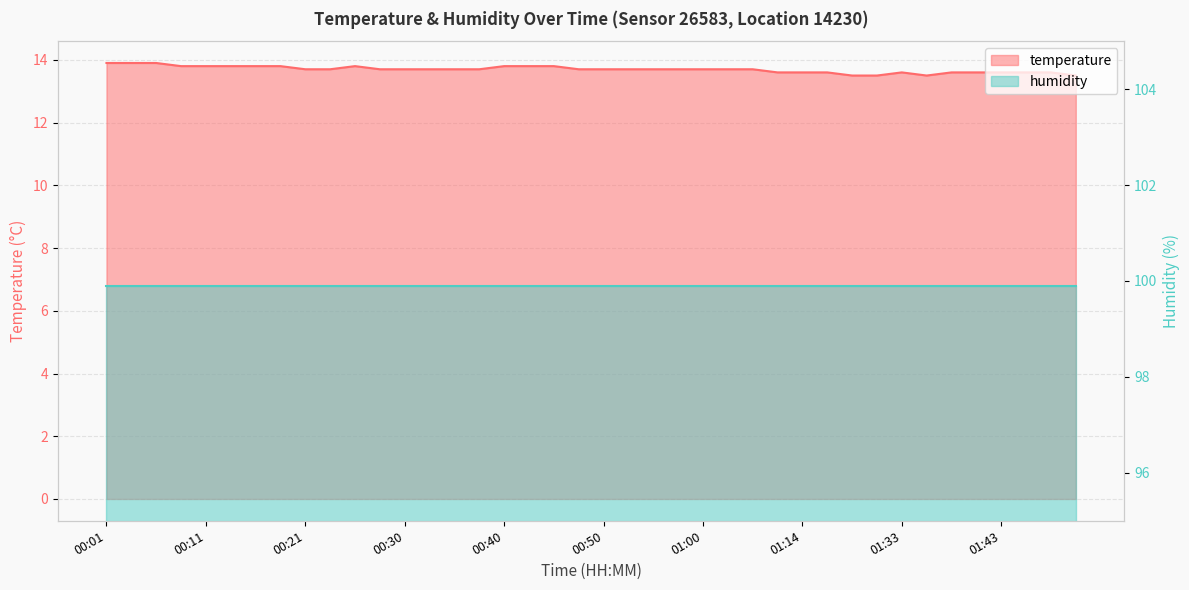

List the labels in order of value, smallest first.

01:28, 01:30, 01:35, 01:53, 01:11, 01:14, 01:17, 01:33, 01:38, 01:40, 01:43, 01:45, 01:48, 00:21, 00:23, 00:28, 00:30, 00:33, 00:35, 00:38, 00:48, 00:50, 00:53, 00:55, 00:58, 01:00, 01:03, 01:05, 00:08, 00:11, 00:13, 00:16, 00:18, 00:25, 00:40, 00:43, 00:45, 00:01, 00:03, 00:06